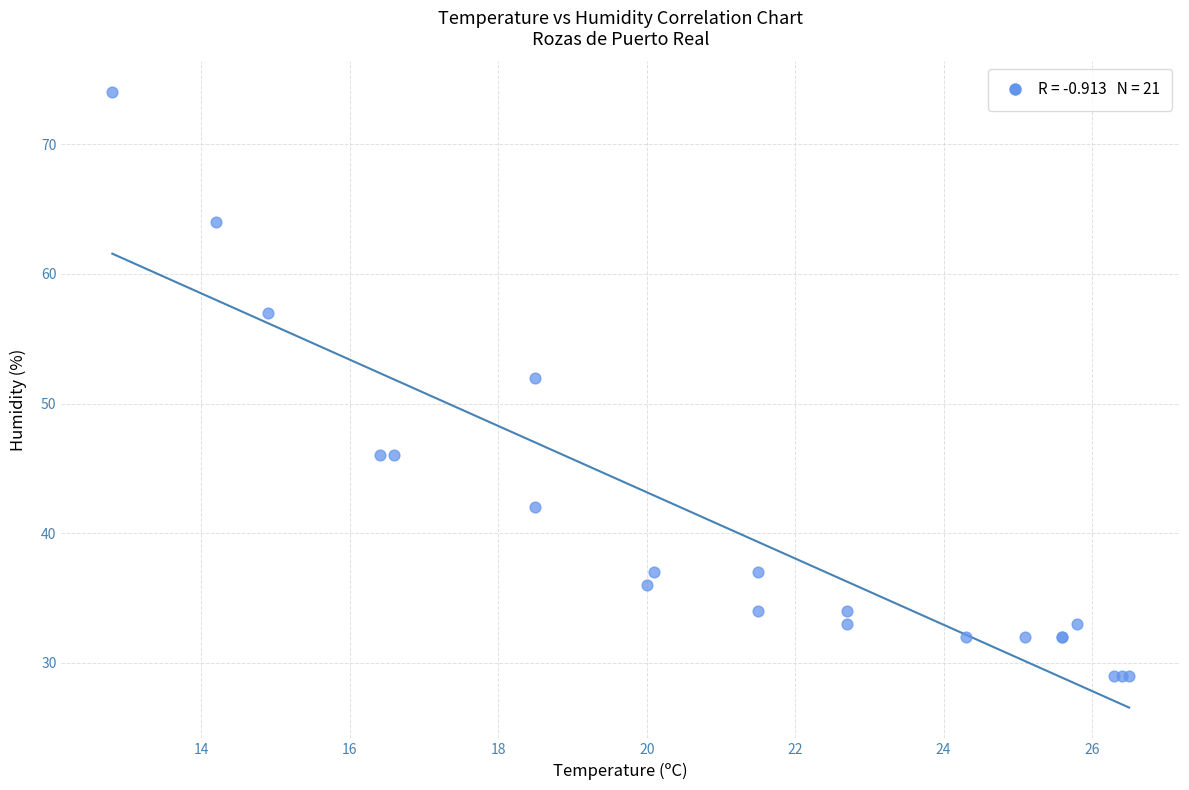

What Y value in the scatter plot is closest to 51?

52